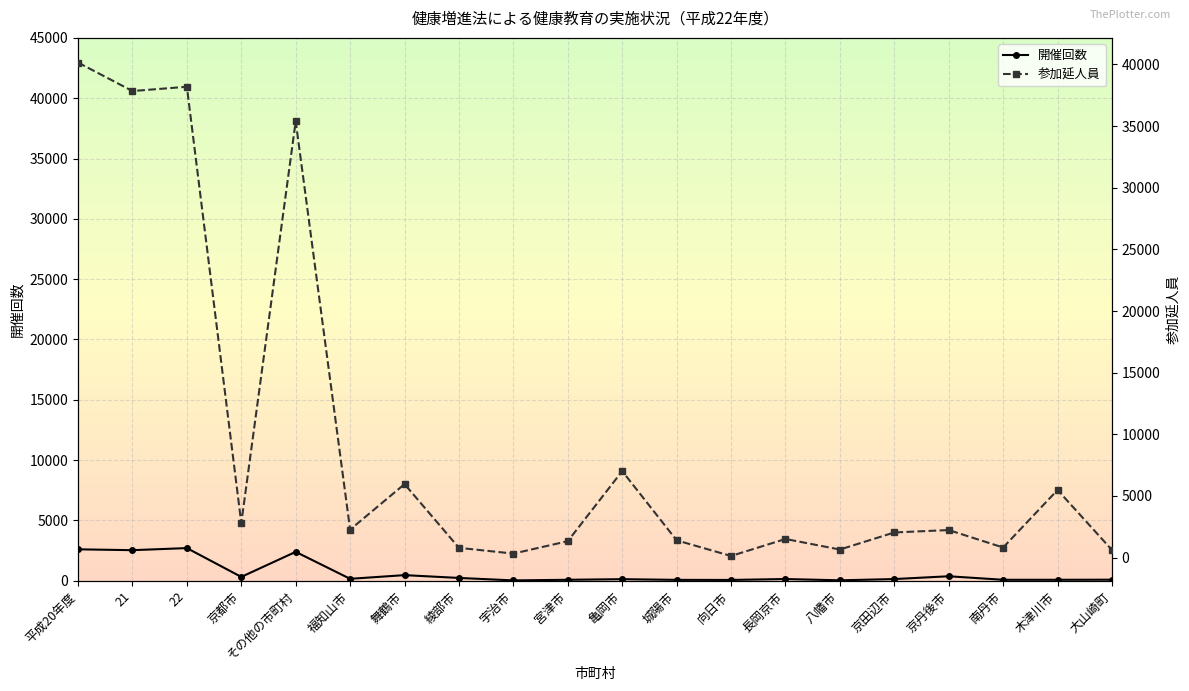

At which category is the sum across all series the highest?

平成20年度